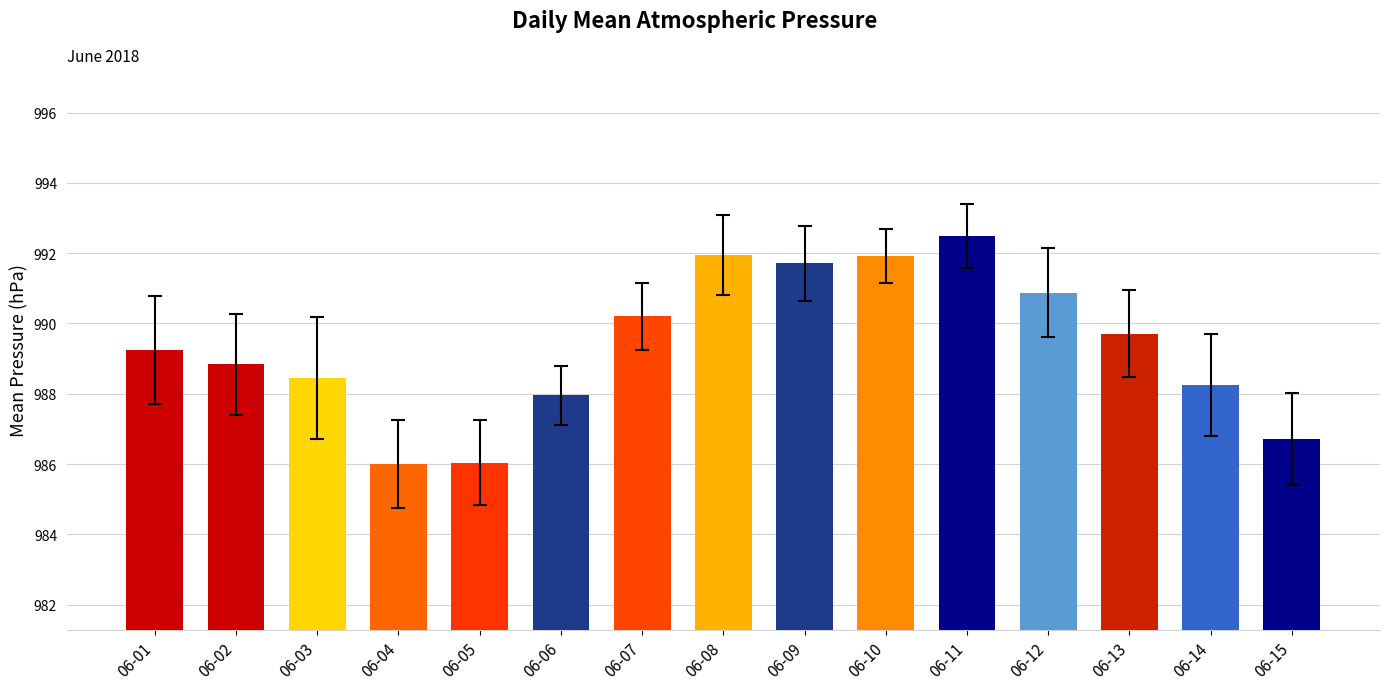

What is the maximum value shown in the chart?

992.5